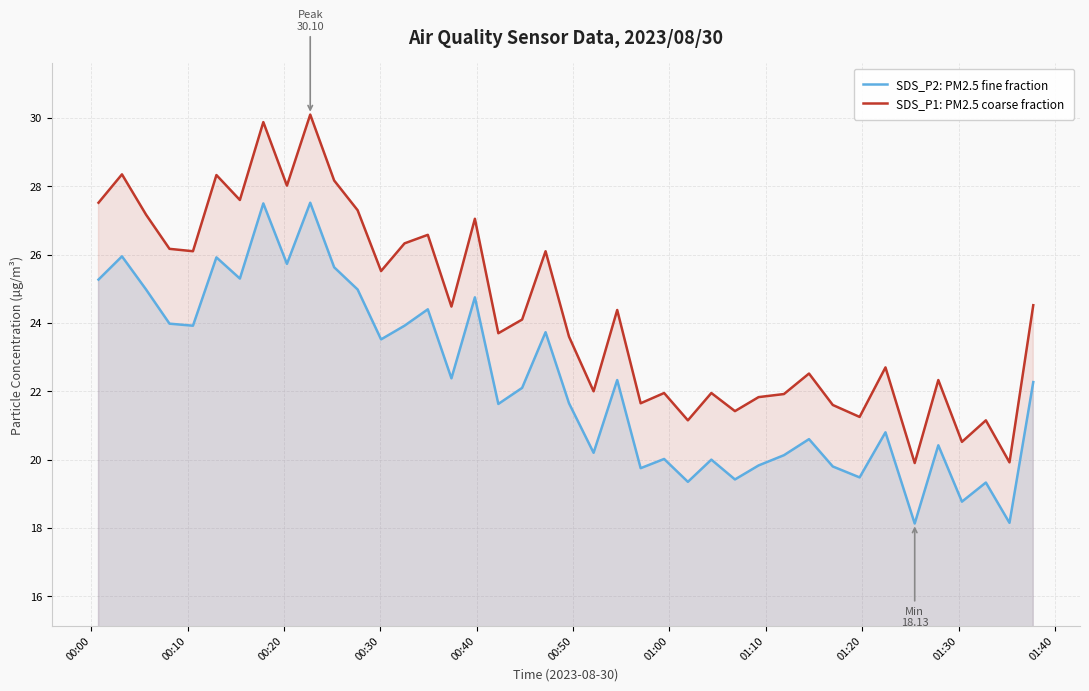

True or false: SDS_P1: PM2.5 coarse fraction and SDS_P2: PM2.5 fine fraction cross at least once.

False